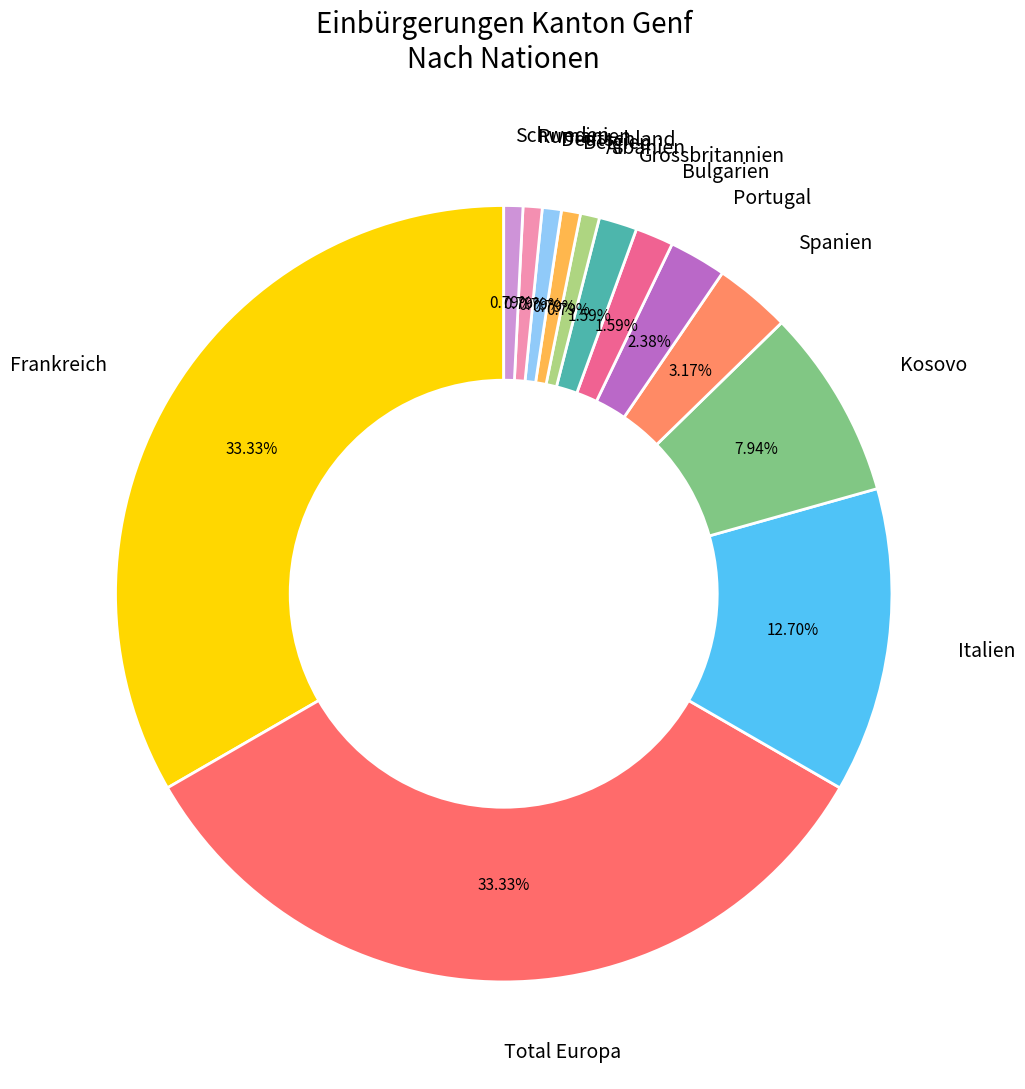

How many segments does this pie chart have?

13